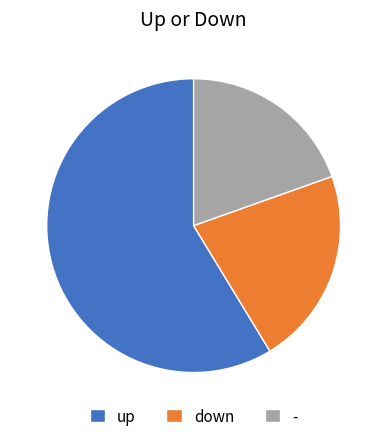

What is the largest slice in the pie chart?

up